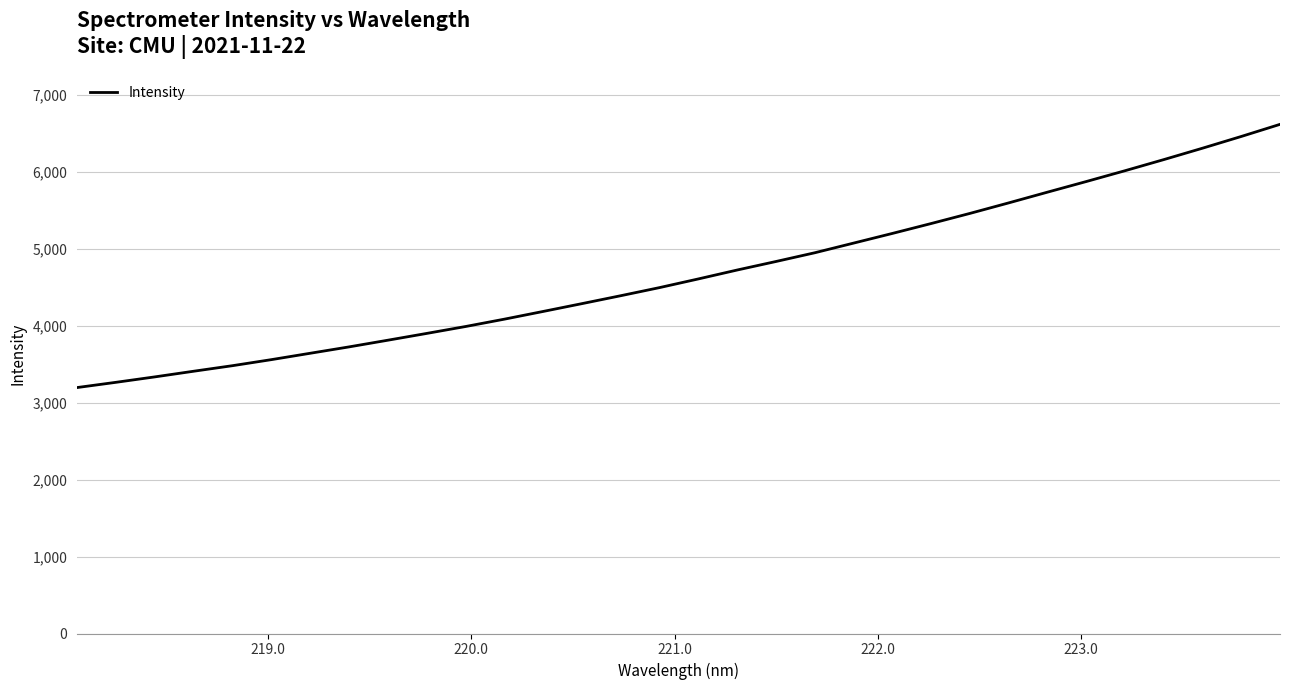

What is the smallest value displayed?

3196.9